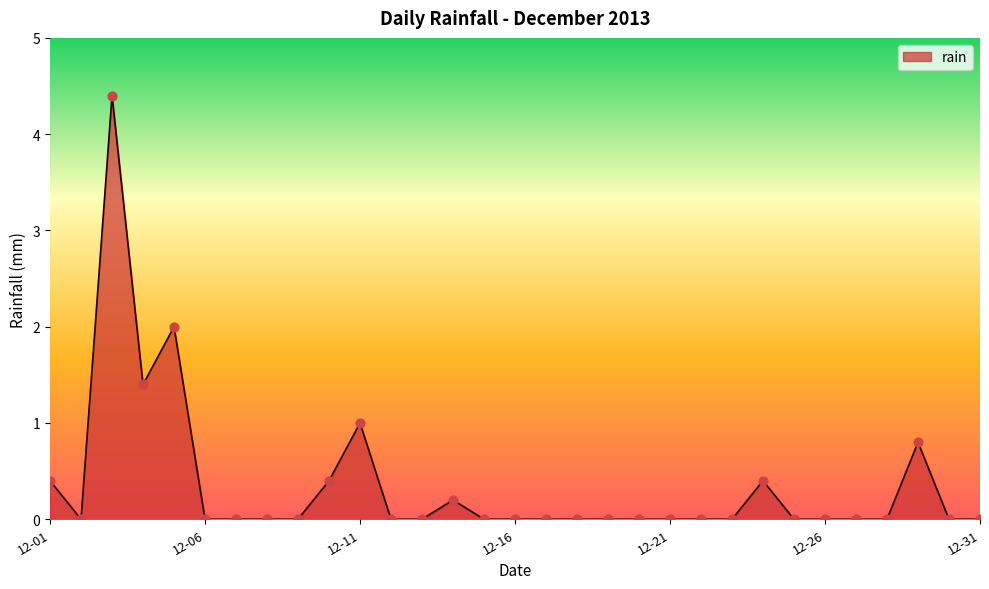

What is the greatest value displayed?

4.4